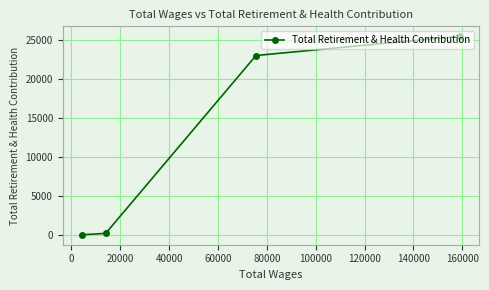

What is the average value?

12143